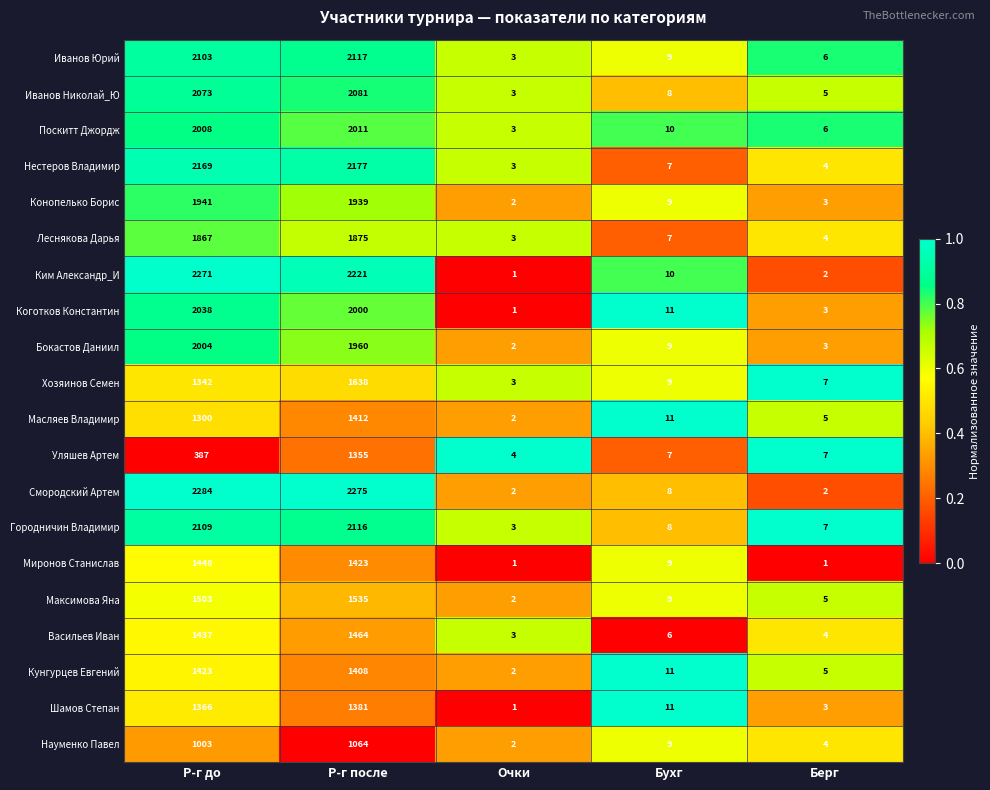

What is the maximum value shown in the chart?

2284